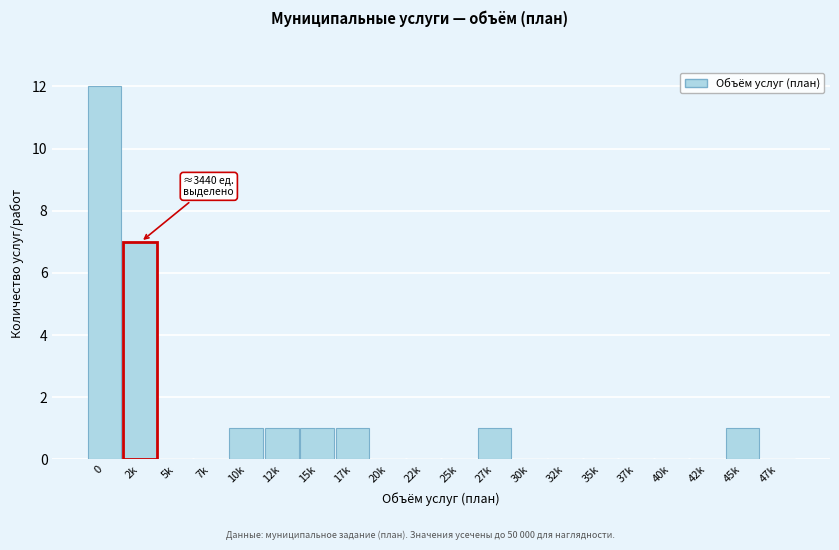

Reading right to left, list all the values displayed in this chart.

47k=0	45k=1	42k=0	40k=0	37k=0	35k=0	32k=0	30k=0	27k=1	25k=0	22k=0	20k=0	17k=1	15k=1	12k=1	10k=1	7k=0	5k=0	2k=7	0=12